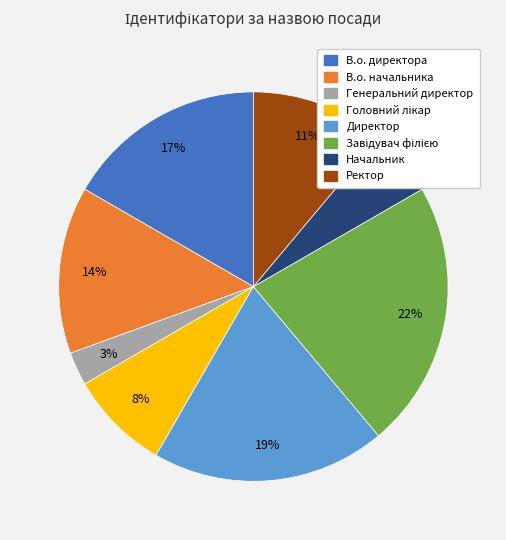

Which category has the smallest portion of the pie?

Генеральний директор